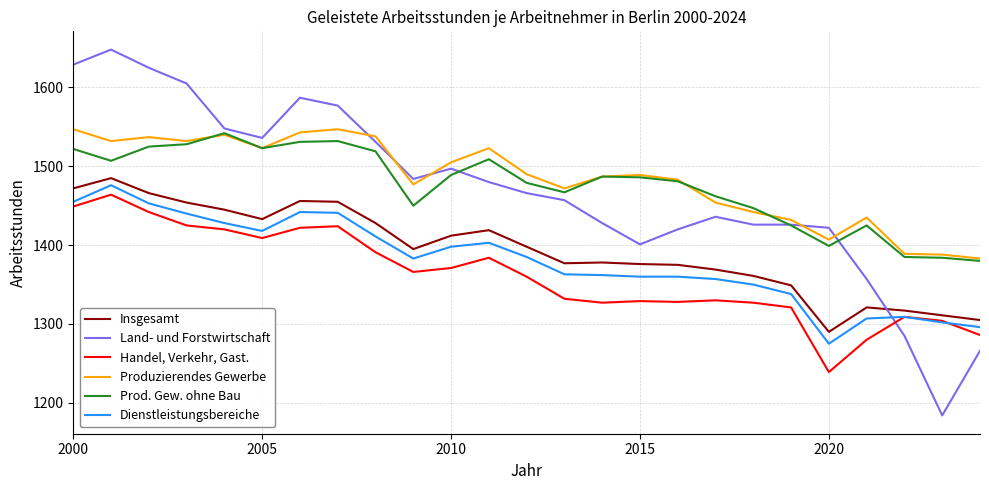

True or false: Produzierendes Gewerbe and Insgesamt cross at least once.

False